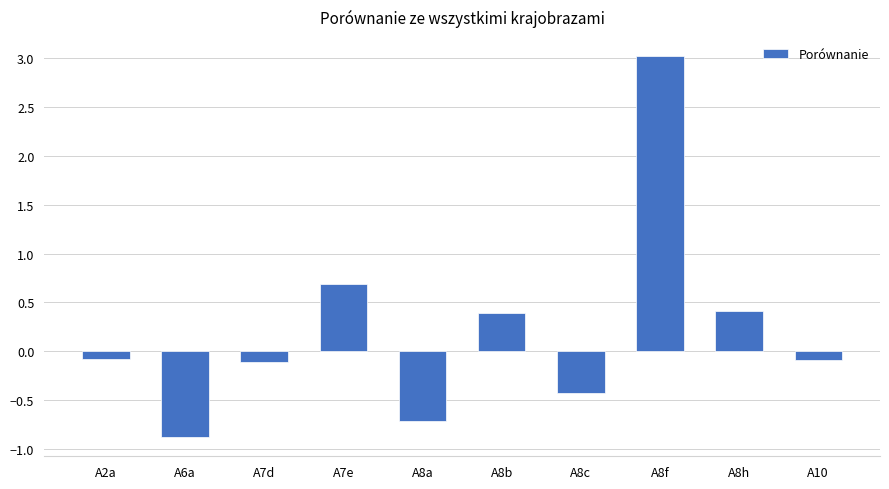

How many values are above zero?

4